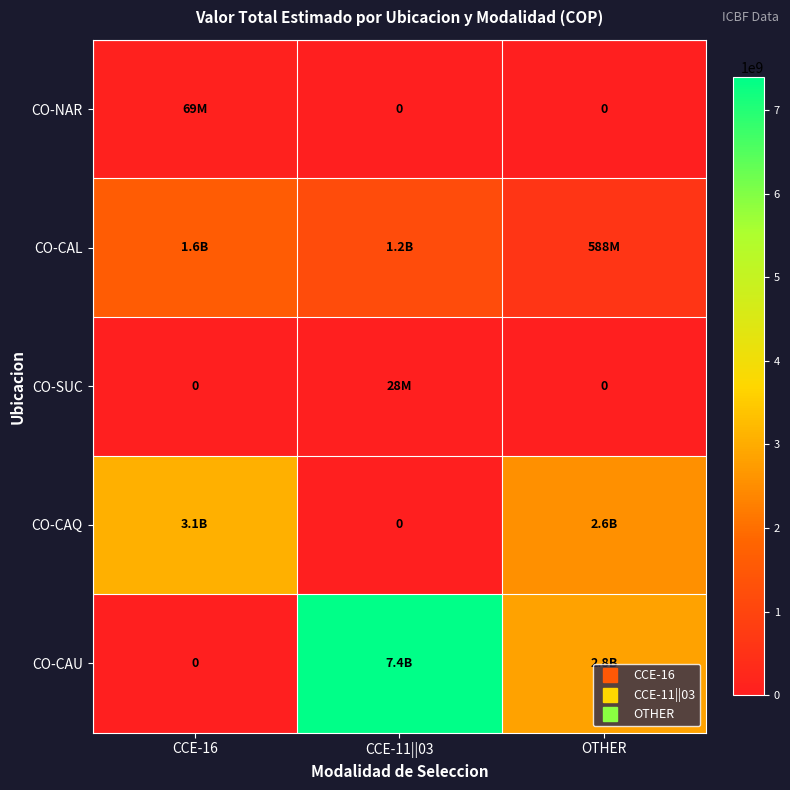

What is the spread (max minus min) of values at OTHER?

2844316220